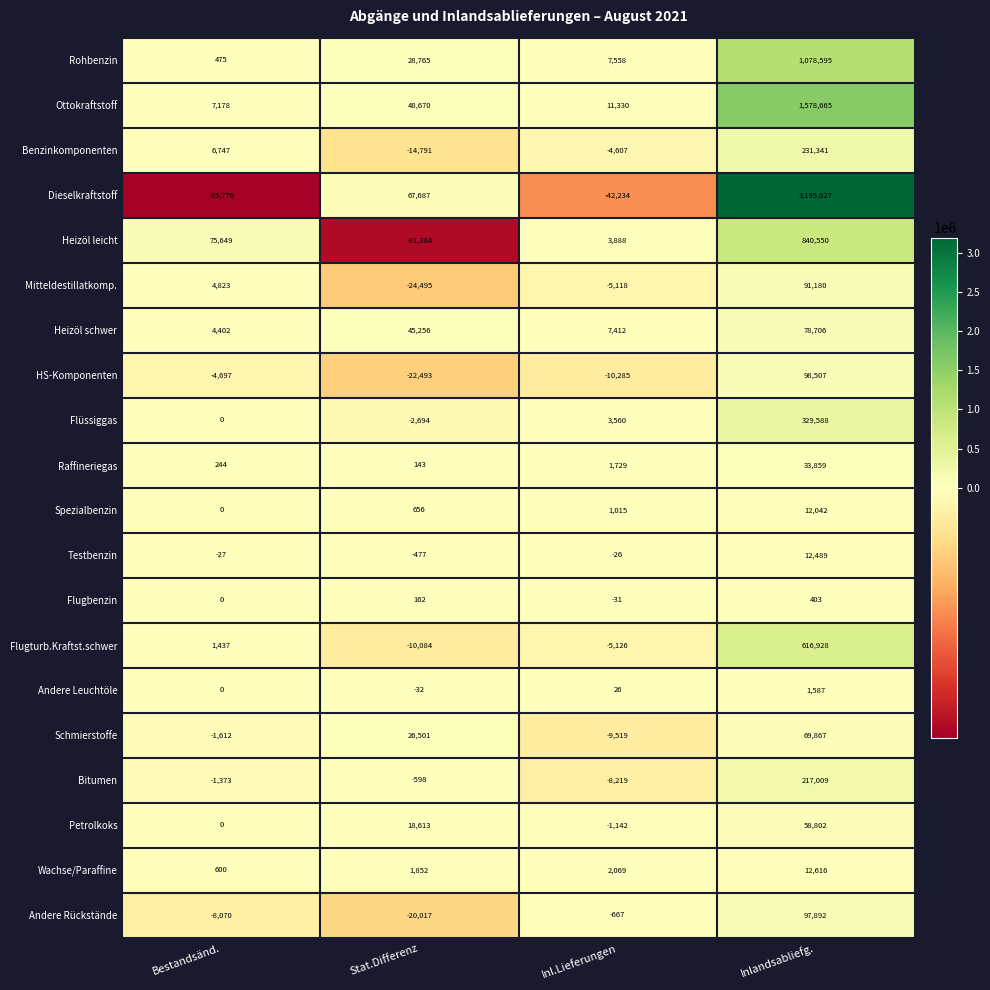

Which series has the largest total across all categories?

Dieselkraftstoff